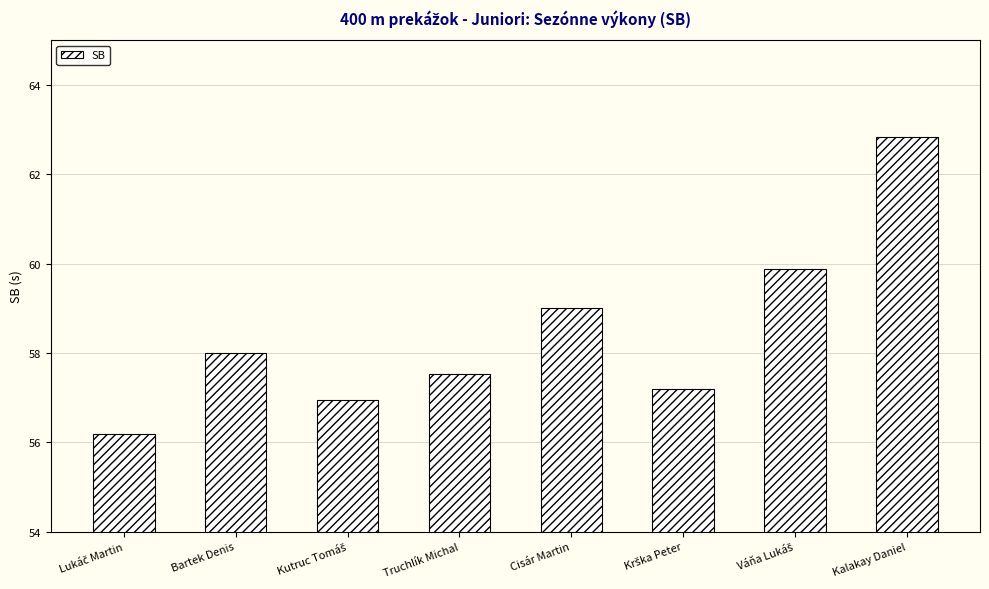

What is the smallest value displayed?

56.2